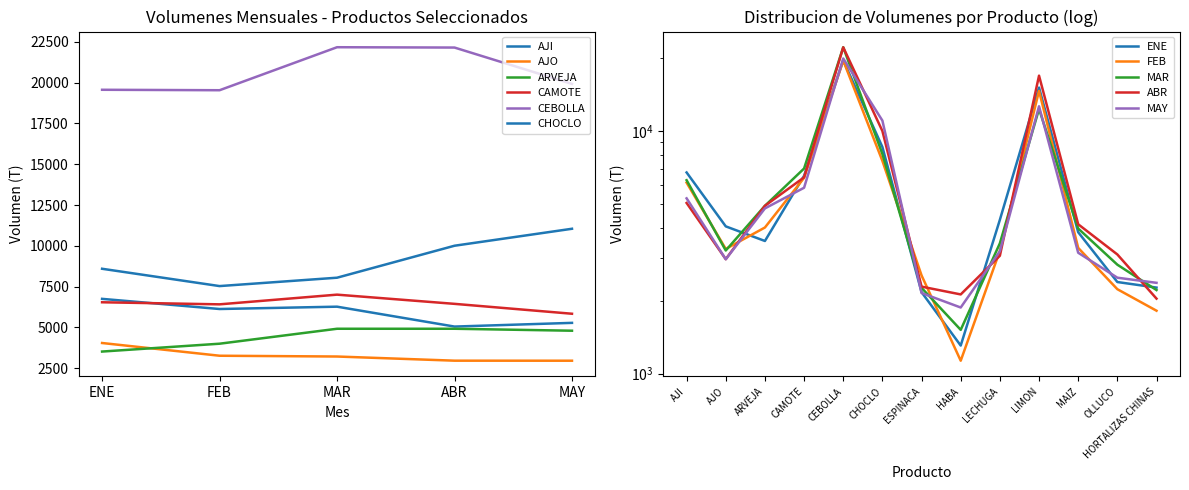

Reading left to right, extract all data points from this chart.

ENE: AJI=6753	AJO=4048	ARVEJA=3524	CAMOTE=6544	CEBOLLA=19564	CHOCLO=8597	ESPINACA=2168	HABA=1306	LECHUGA=4309	LIMON=15113	MAIZ=3830	OLLUCO=2387	HORTALIZAS CHINAS=2264
FEB: AJI=6131	AJO=3268	ARVEJA=4005	CAMOTE=6417	CEBOLLA=19536	CHOCLO=7536	ESPINACA=2542	HABA=1131	LECHUGA=3210	LIMON=14648	MAIZ=3301	OLLUCO=2230	HORTALIZAS CHINAS=1818
MAR: AJI=6274	AJO=3220	ARVEJA=4921	CAMOTE=7011	CEBOLLA=22171	CHOCLO=8049	ESPINACA=2259	HABA=1516	LECHUGA=3447	LIMON=12332	MAIZ=3967	OLLUCO=2814	HORTALIZAS CHINAS=2212
ABR: AJI=5055	AJO=2965	ARVEJA=4921	CAMOTE=6447	CEBOLLA=22151	CHOCLO=10008	ESPINACA=2285	HABA=2122	LECHUGA=3063	LIMON=16926	MAIZ=4130	OLLUCO=3101	HORTALIZAS CHINAS=2039
MAY: AJI=5282	AJO=2963	ARVEJA=4801	CAMOTE=5841	CEBOLLA=19924	CHOCLO=11048	ESPINACA=2151	HABA=1874	LECHUGA=3198	LIMON=12656	MAIZ=3152	OLLUCO=2487	HORTALIZAS CHINAS=2369